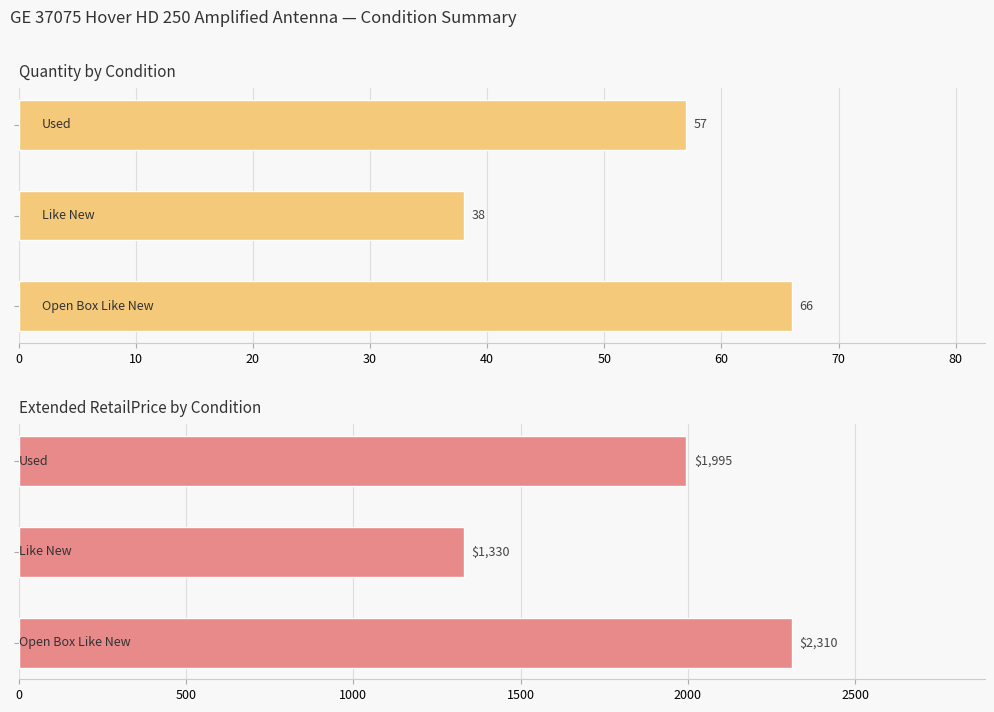

Which series has the largest total across all categories?

Extended RetailPrice